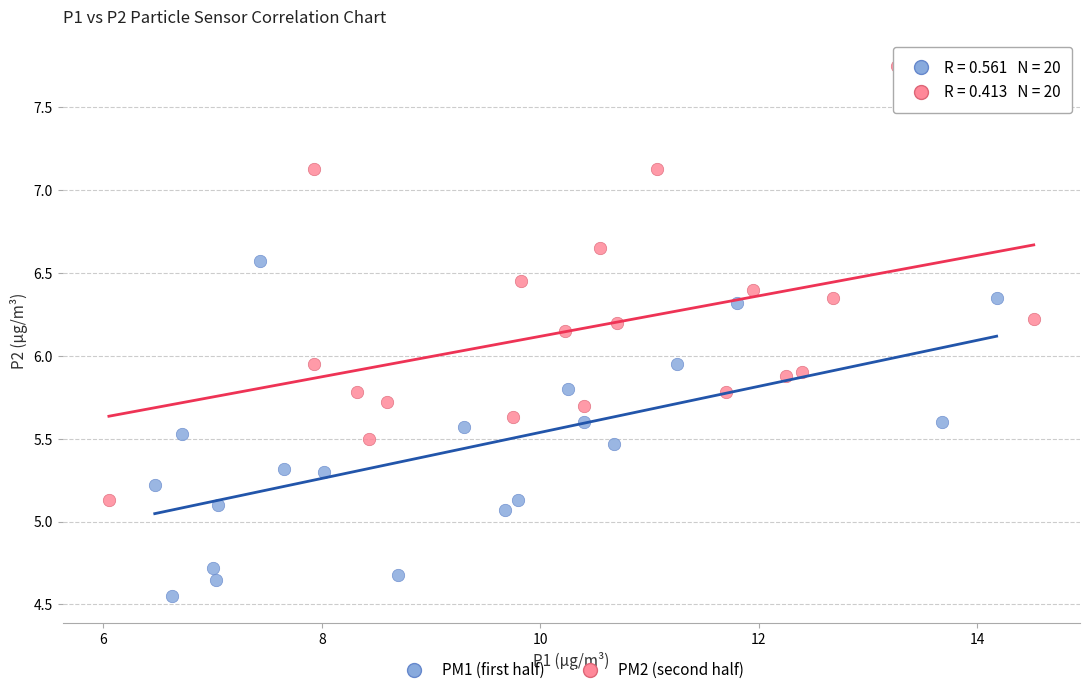

Which series reaches the maximum Y coordinate?

PM2 (second half)